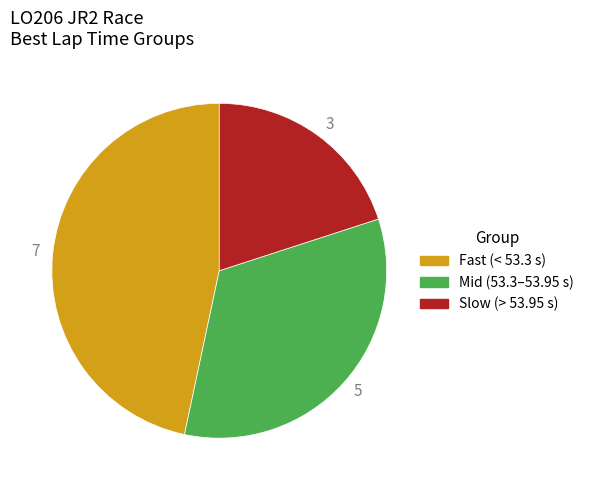

Which category has the biggest portion of the pie?

7